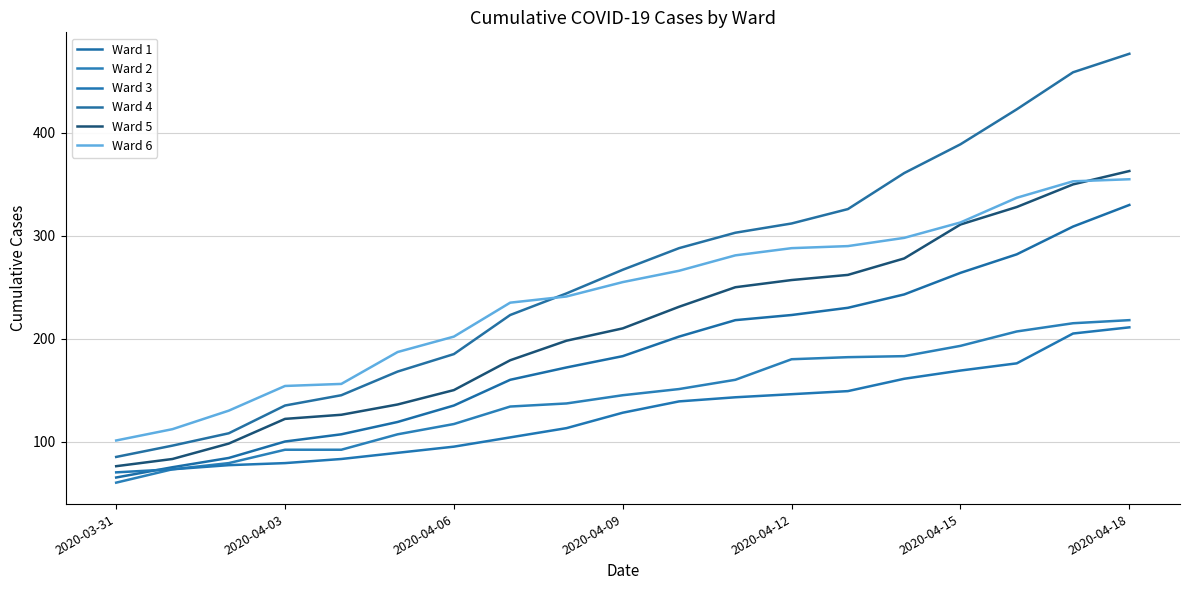

At which category is the sum across all series the highest?

2020-04-18